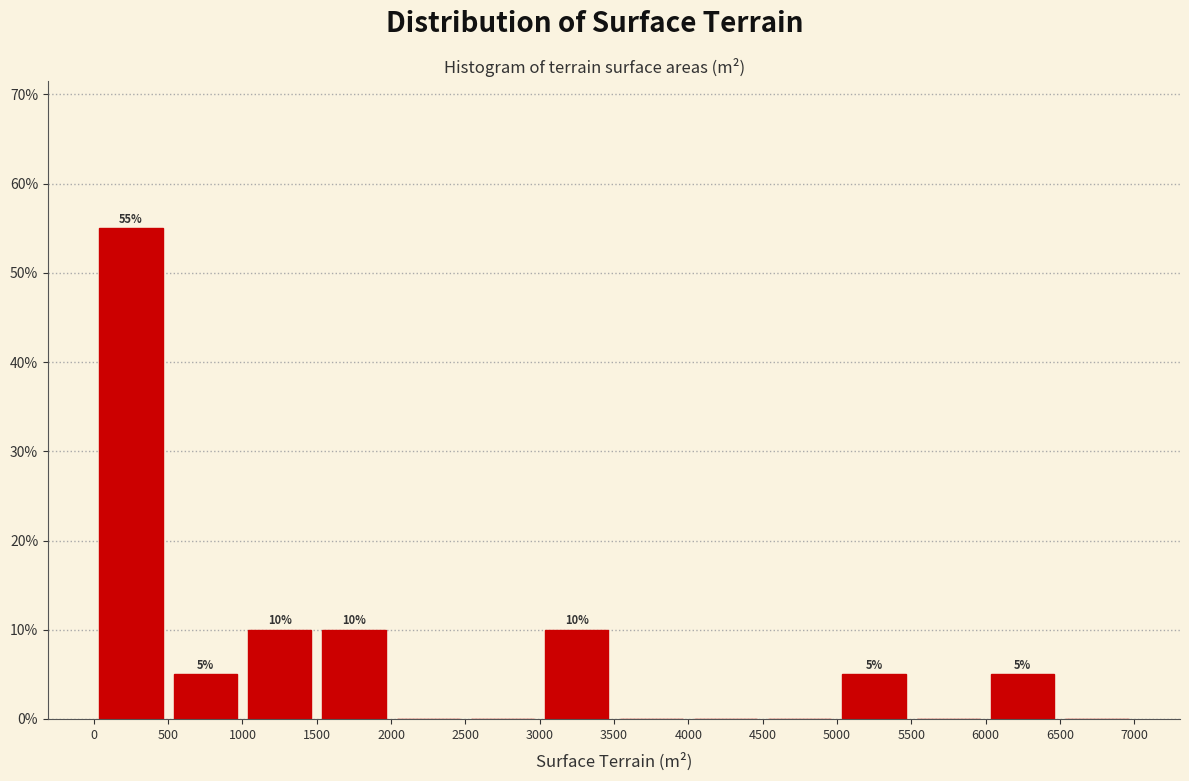

Which range on the x-axis has the tallest bar?

0 to 500